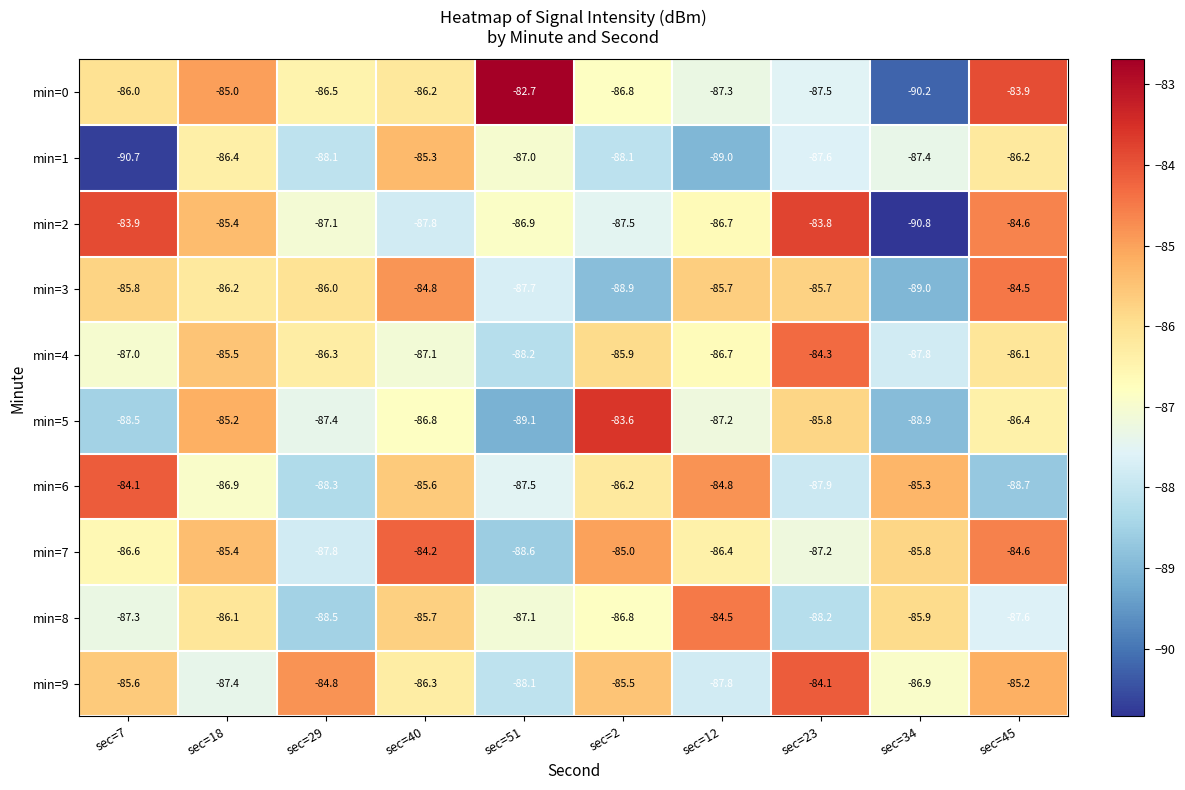

At sec=51, list the series in order from largest to smallest.

min=0, min=2, min=1, min=8, min=6, min=3, min=9, min=4, min=7, min=5